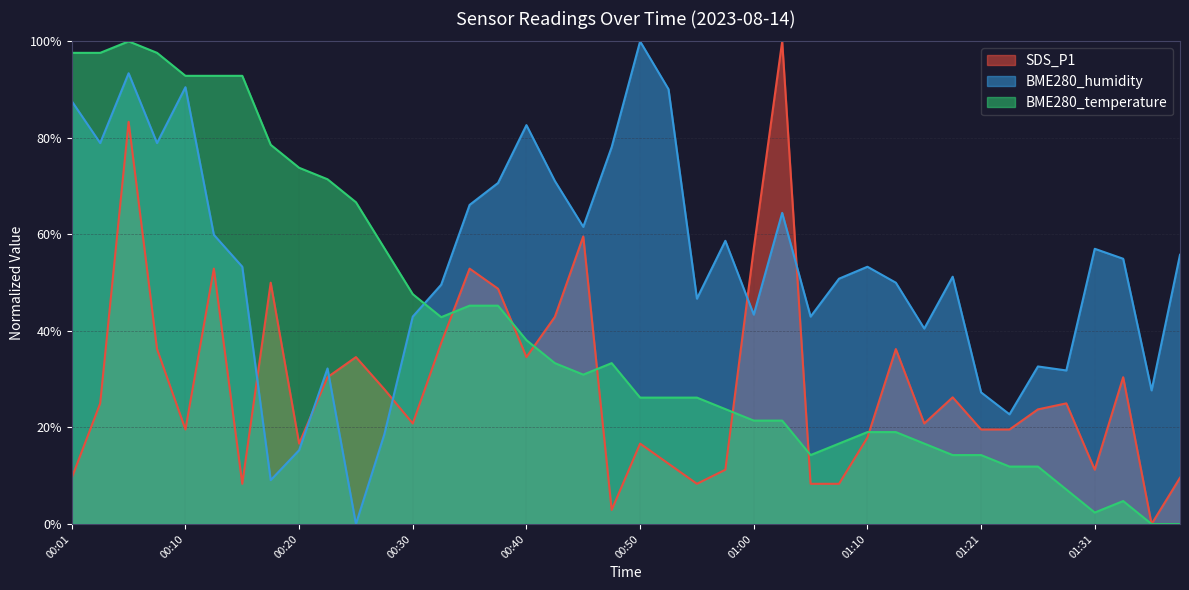

In SDS_P1, how many points are lower than both neighbors (excluding endpoints)?

10